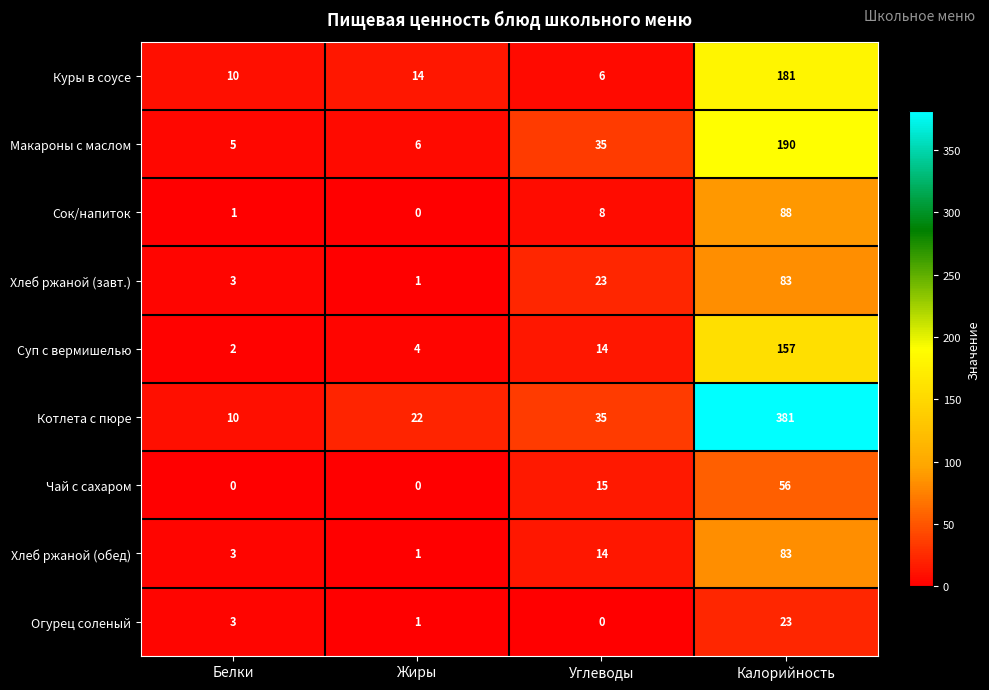

Count the number of categories in the chart.

4